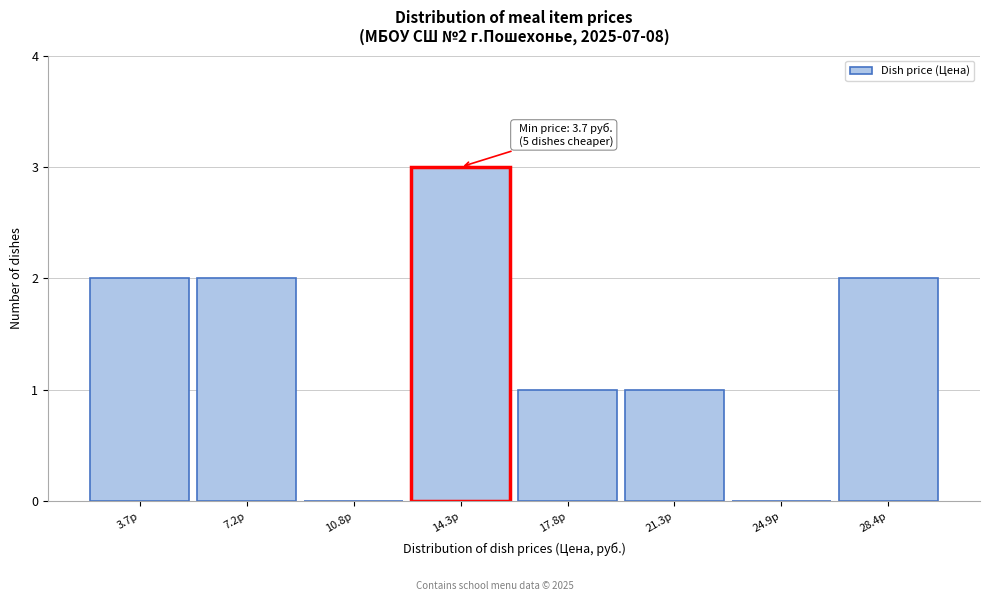

Reading right to left, what are all the values shown in this chart?

28.4р=2	24.9р=0	21.3р=1	17.8р=1	14.3р=3	10.8р=0	7.2р=2	3.7р=2